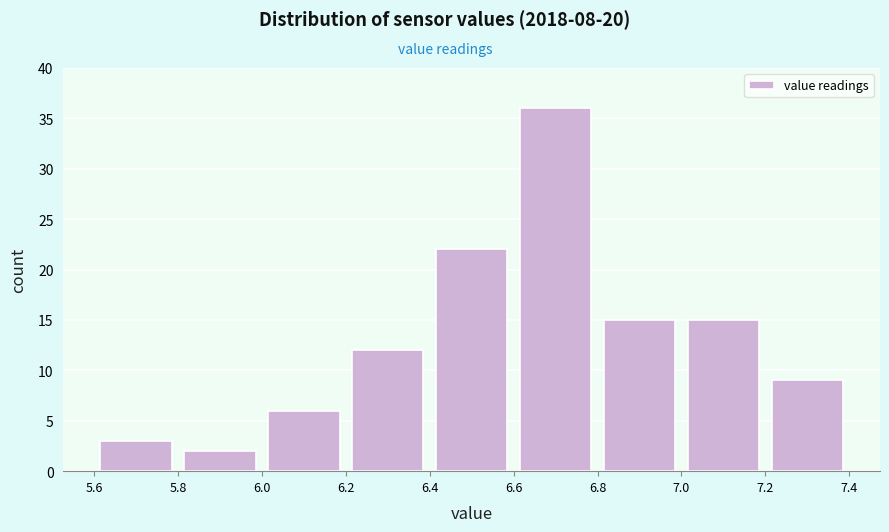

Over which range of the x-axis is the bar tallest?

6.6 to 6.8